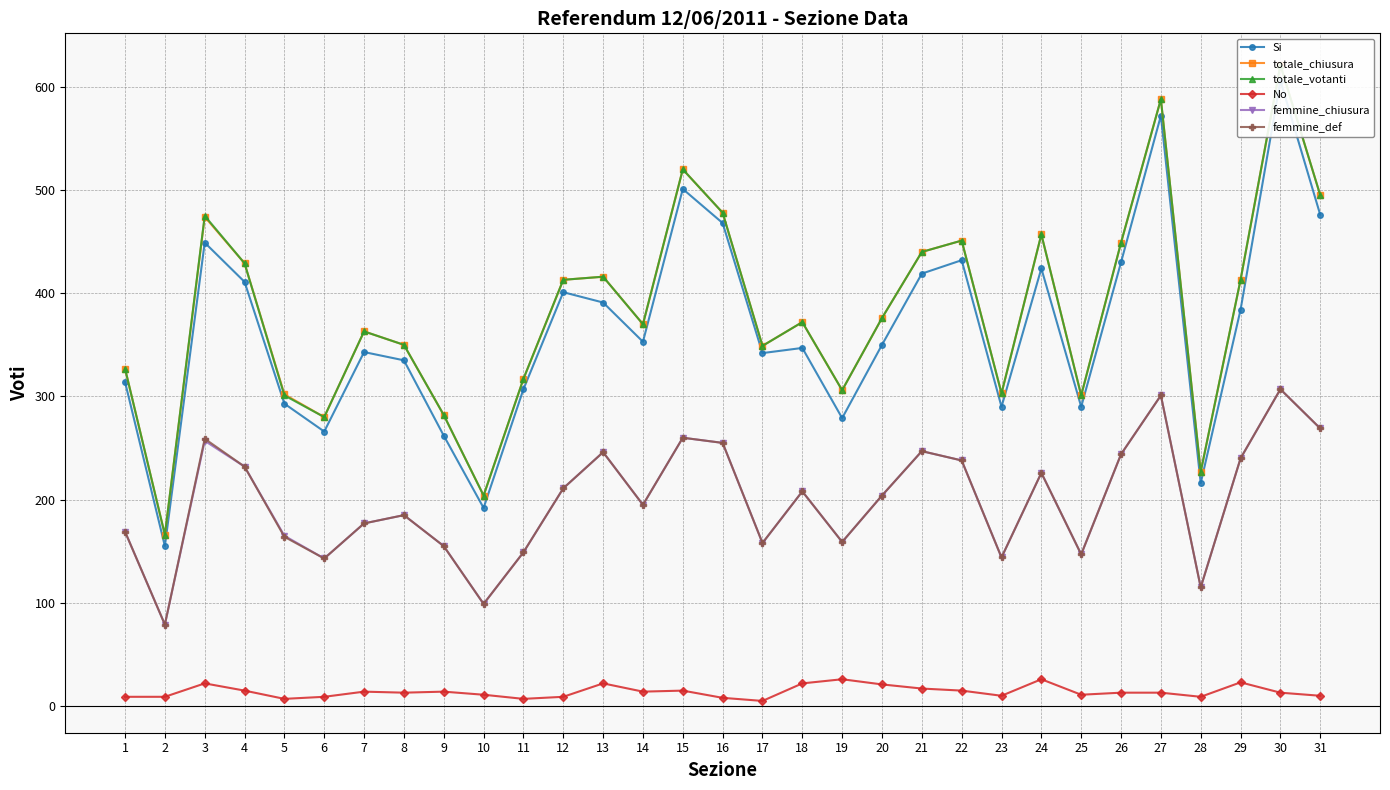

Which category has the lowest value in the femmine_chiusura series?

2